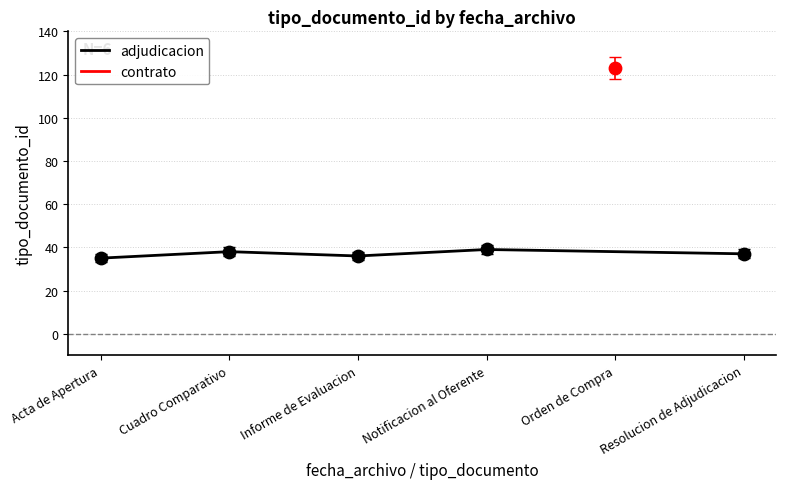

What is the change in value from Cuadro Comparativo to Notificacion al Oferente?

+1